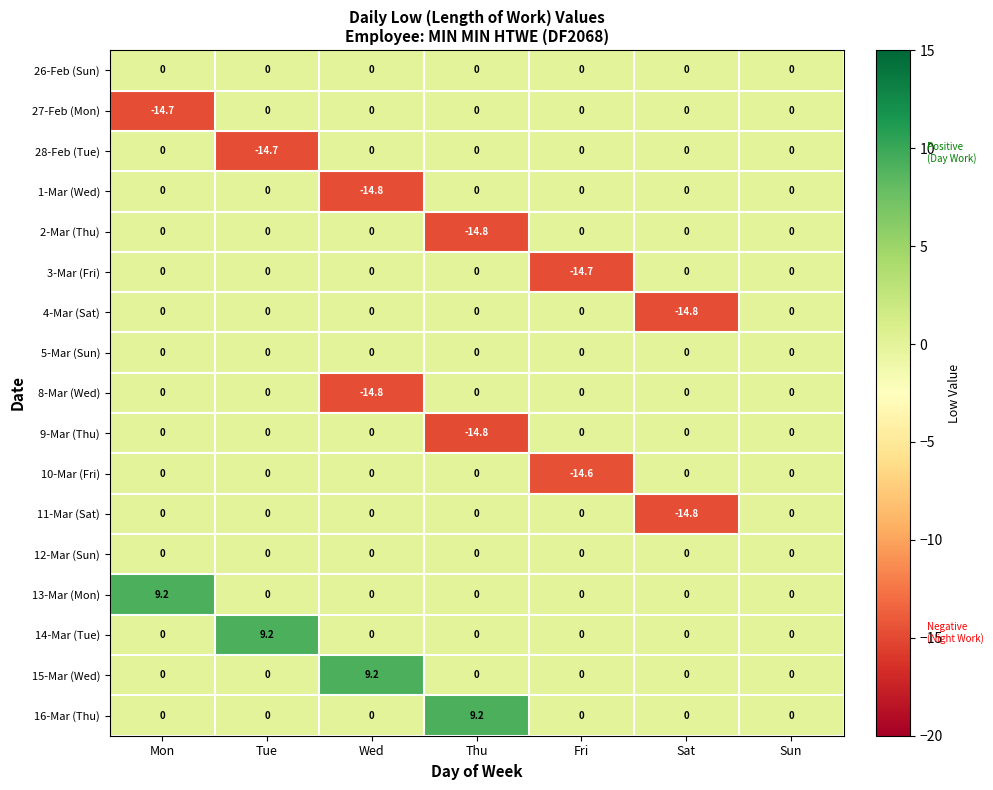

How many 13-Mar (Mon) values are between 0 and 1?

6